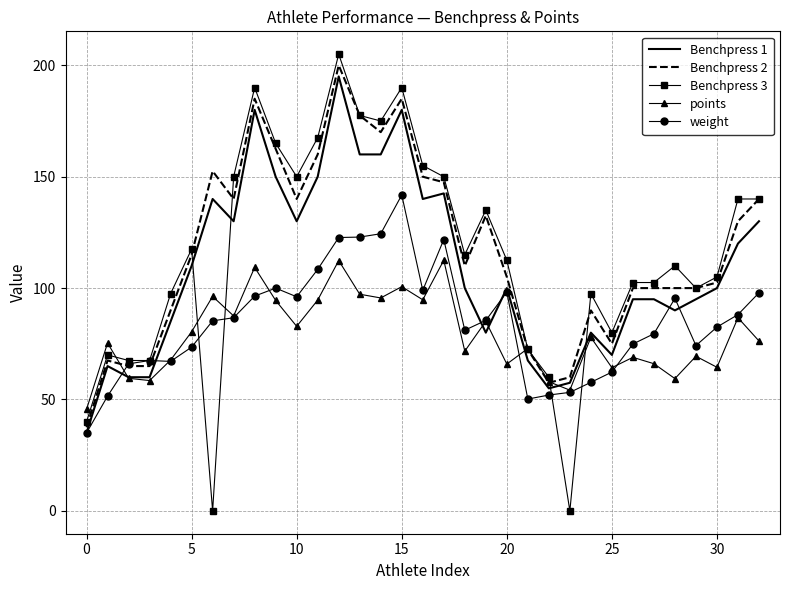

What is the difference between the second highest and minimum values in the Benchpress 2 series?

147.5